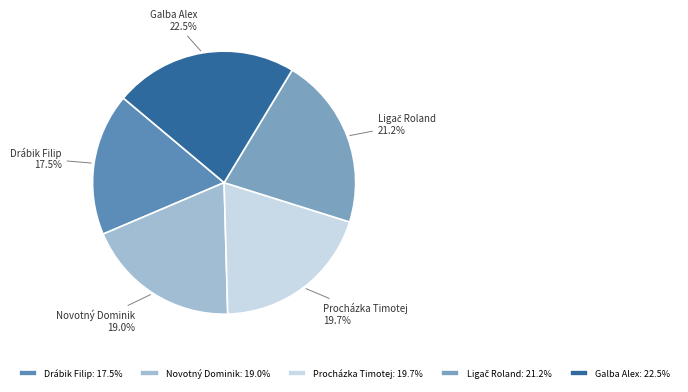

How many segments does this pie chart have?

5